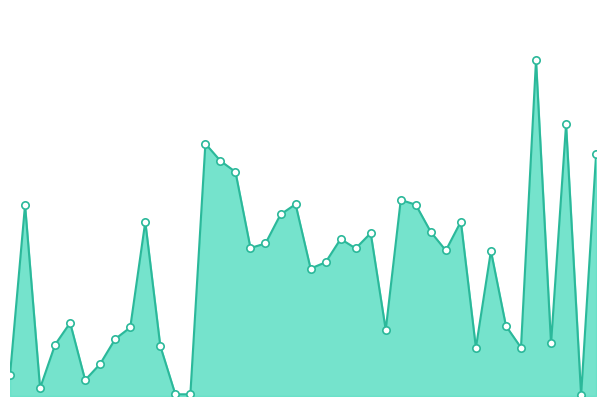

Does the chart have visible grid lines?

No